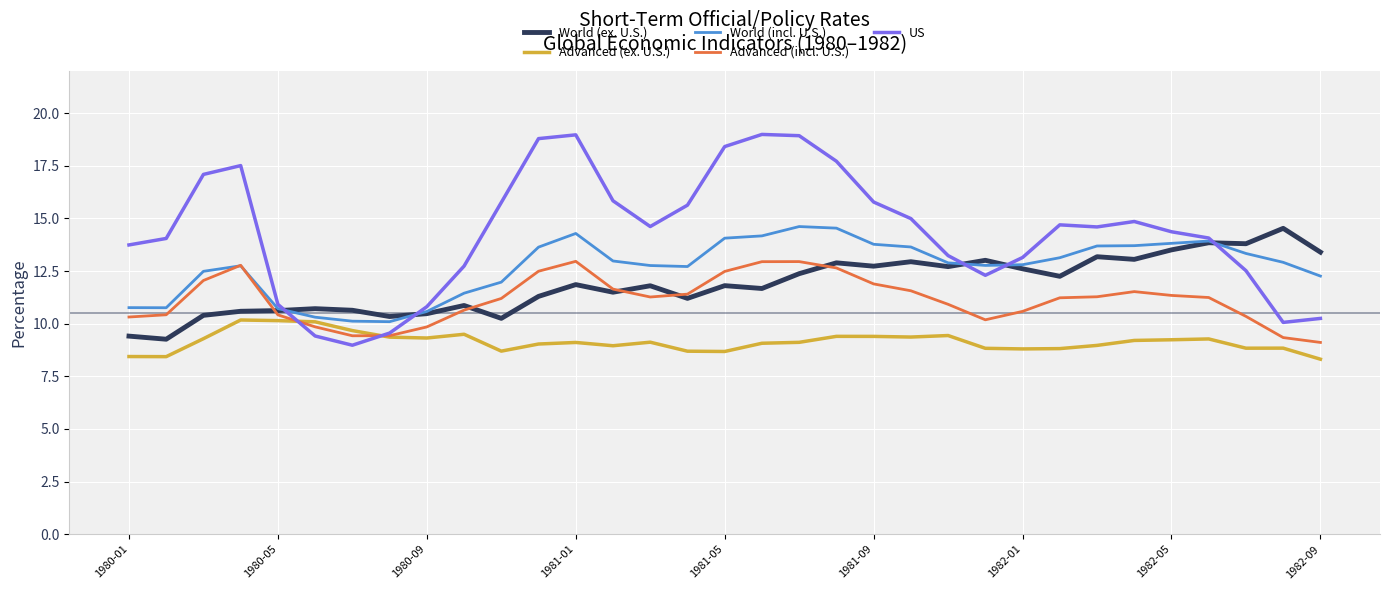

What is the highest value of the World (incl. U.S.) series?

14.6